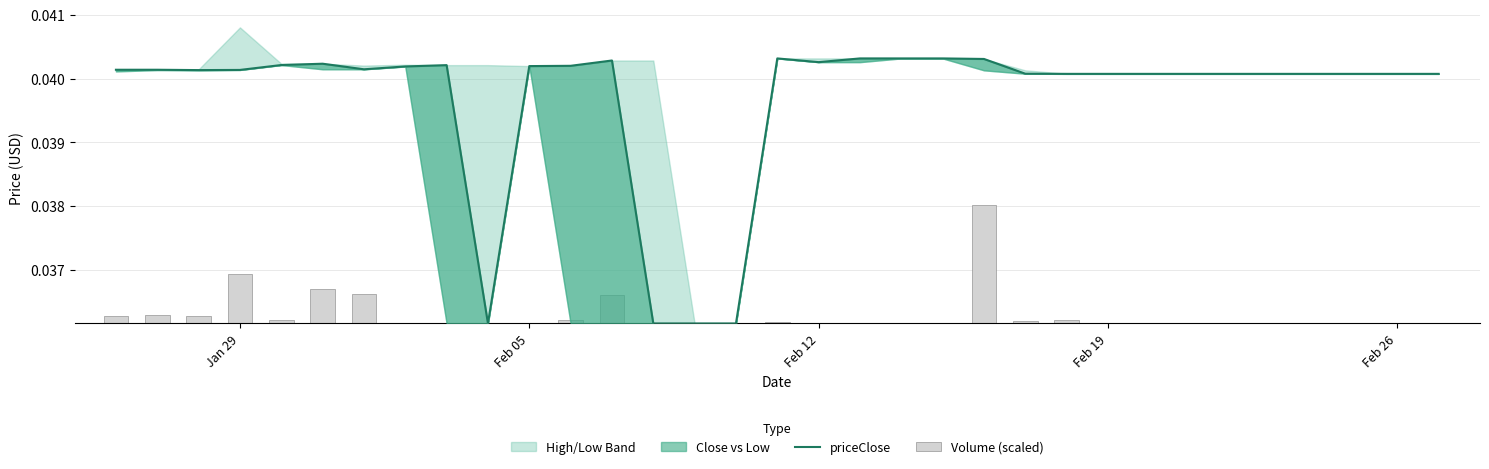

Count the priceClose values in the range 0 to 1.

33